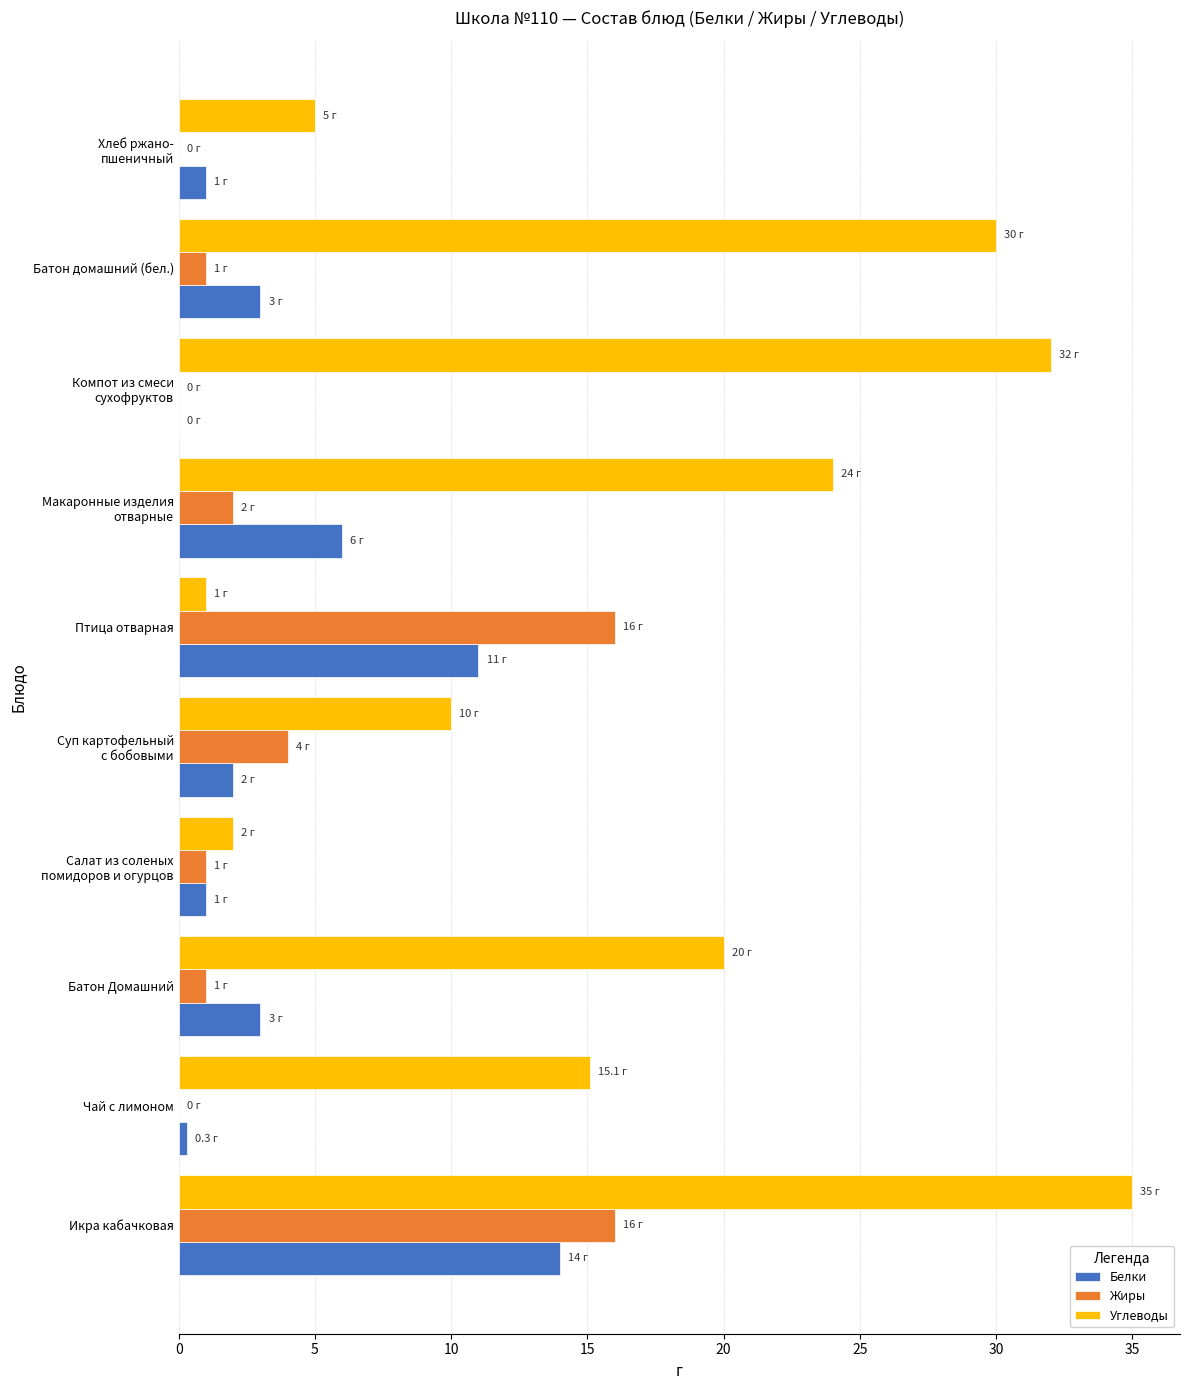

The value of Жиры at Батон Домашний is 1.0. True or false?

True